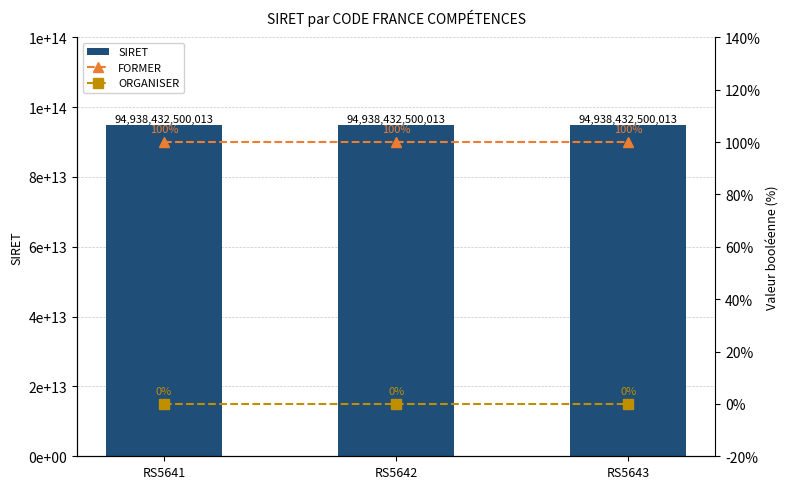

List the labels in order of FORMER value, smallest first.

RS5641, RS5642, RS5643